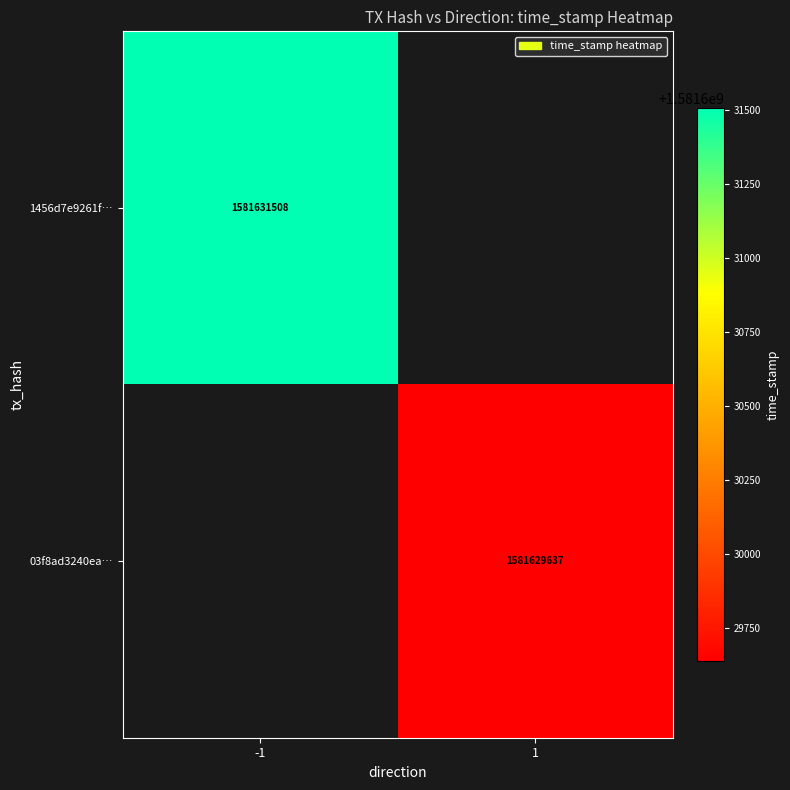

True or false: 1456d7e9261f… has a value of 2124033744 at -1.

False